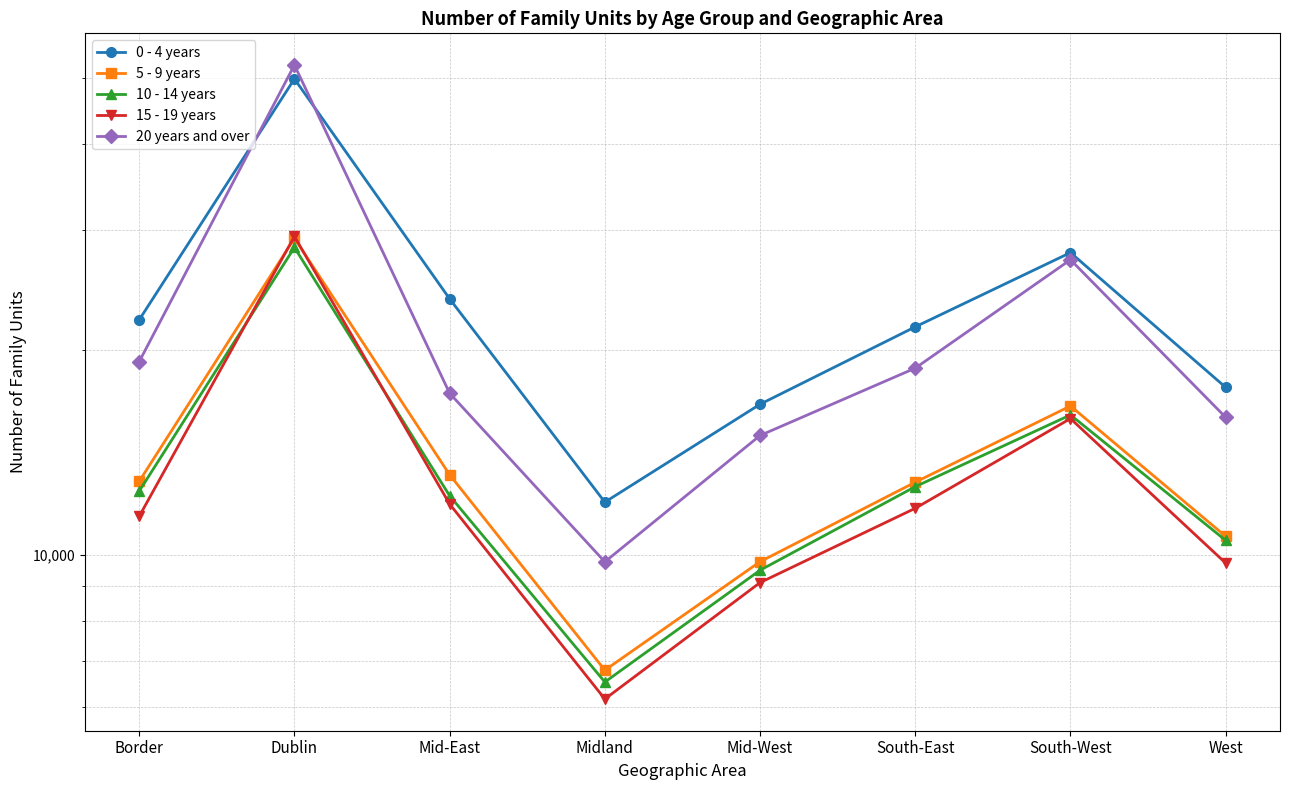

What position from the left is South-East?

6